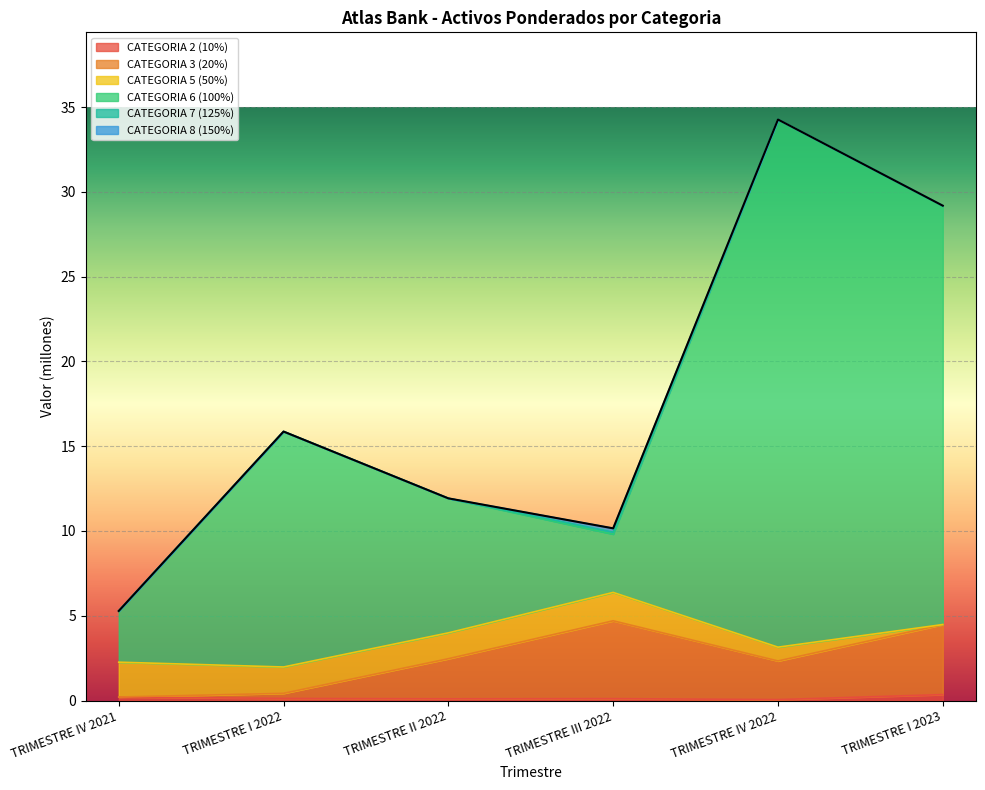

How many data points in CATEGORIA 3 (20%) are less than 2?

2